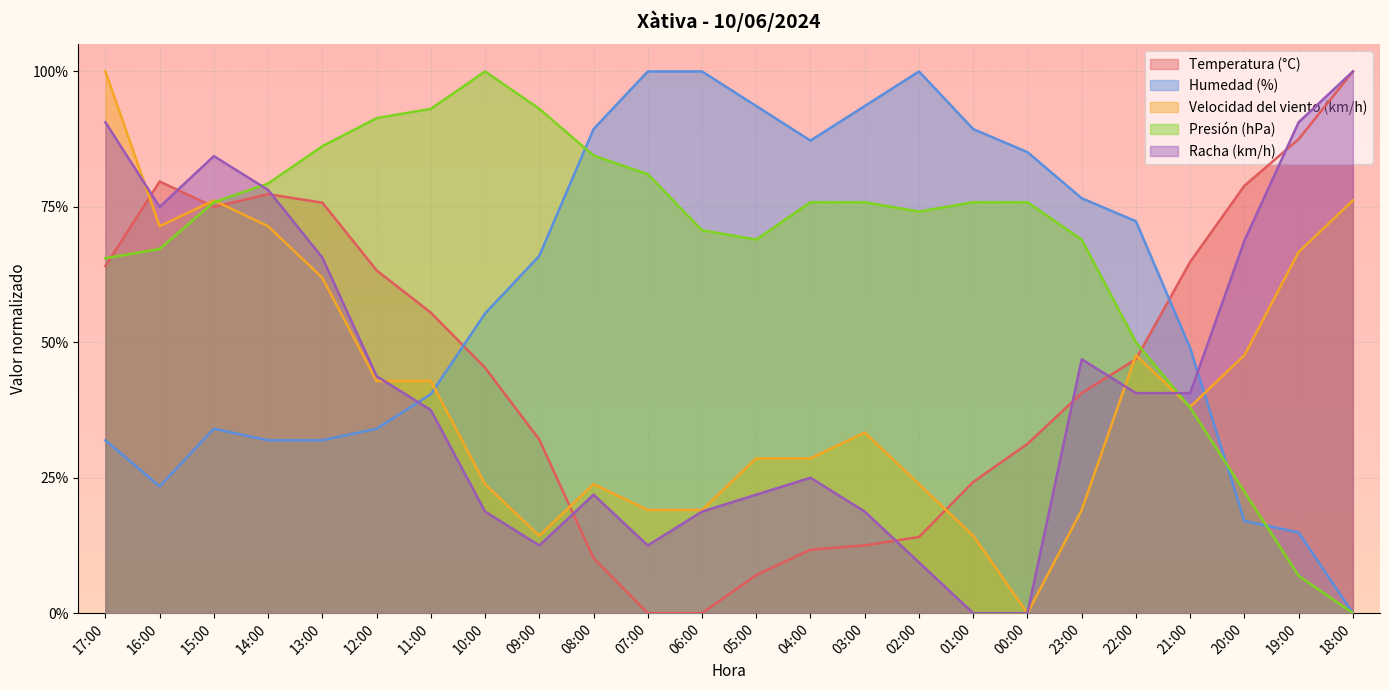

What position from the left is 02:00?

16